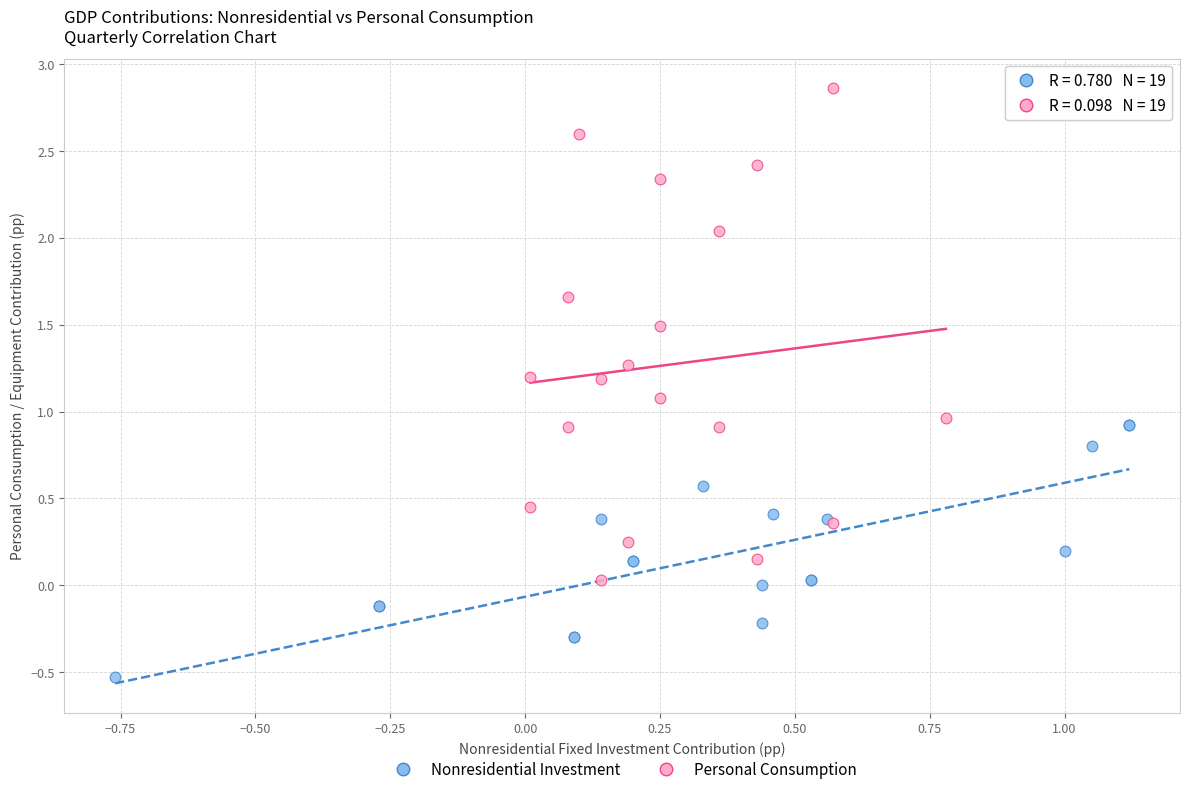

Which series contains the lowest Y value?

Nonresidential Investment